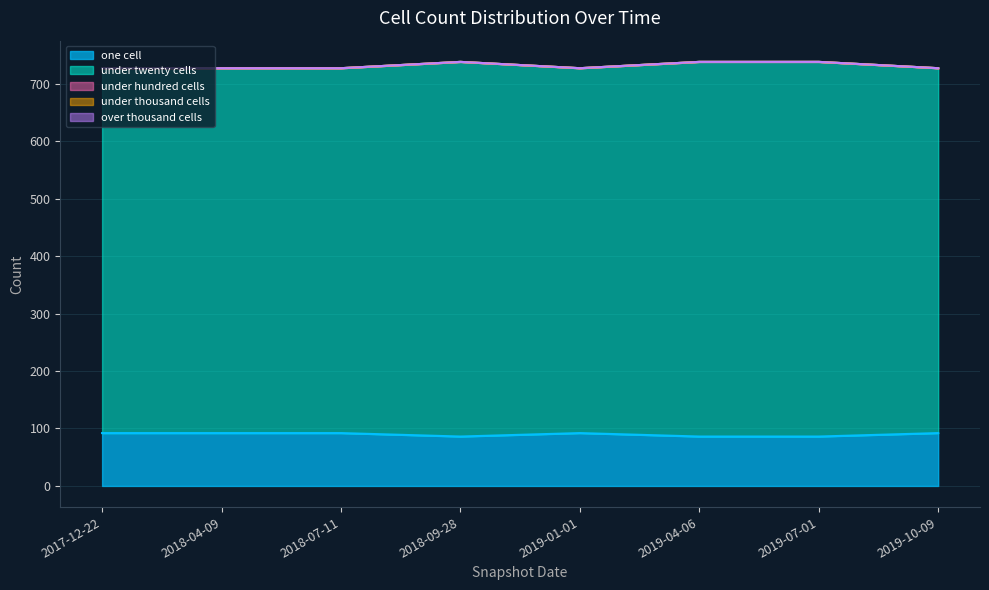

What is the difference between the highest and lowest values at 2019-01-01?

635